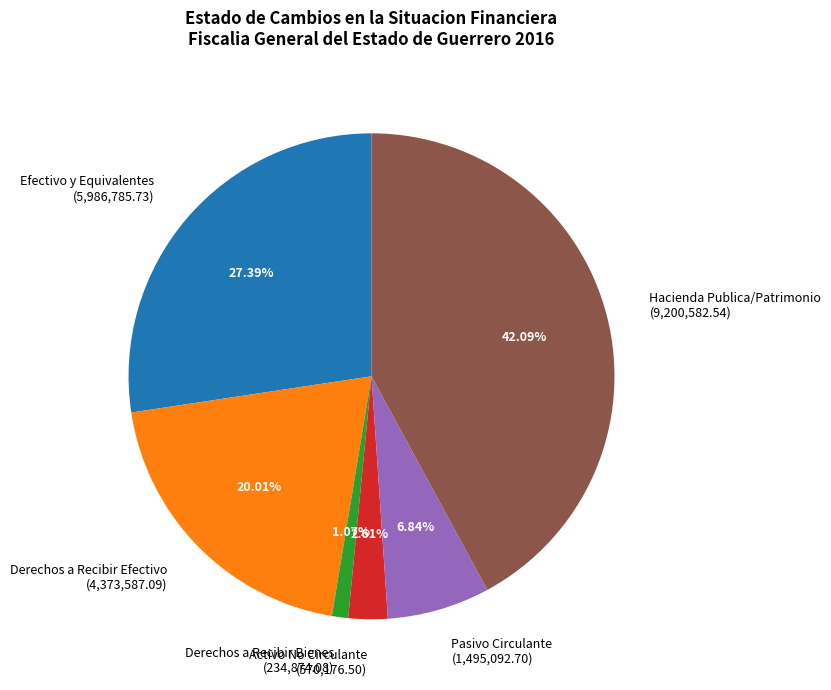

Rank the categories by value from highest to lowest.

Hacienda Publica/Patrimonio, Efectivo y Equivalentes, Derechos a Recibir Efectivo, Pasivo Circulante, Activo No Circulante, Derechos a Recibir Bienes